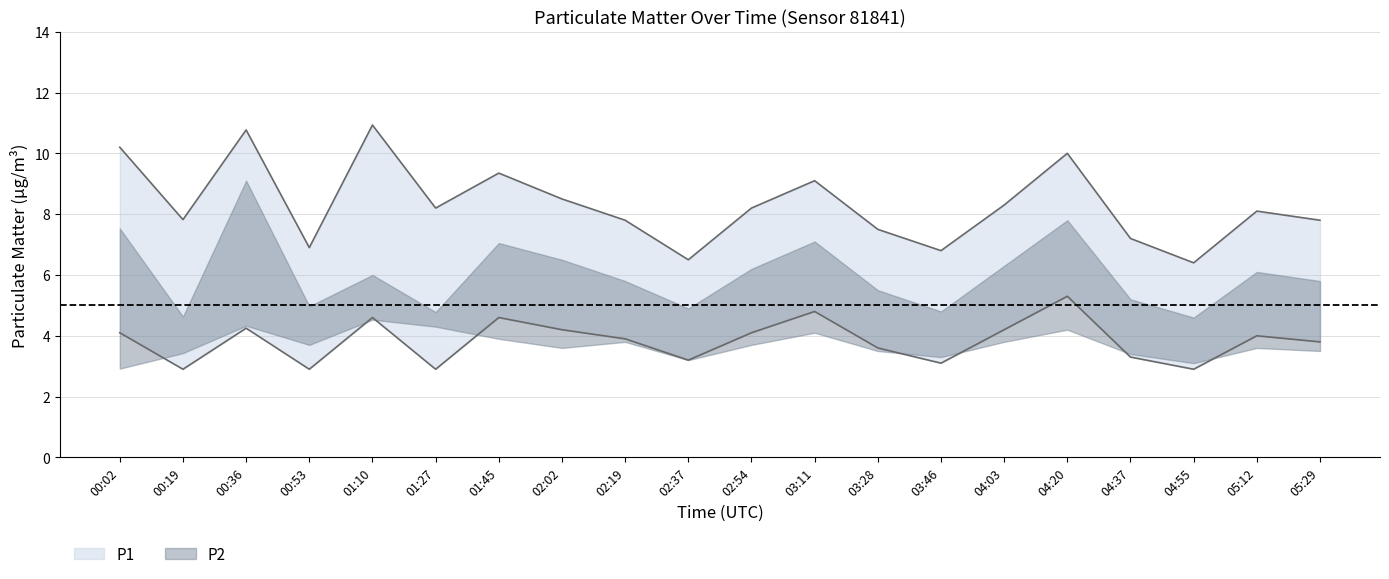

At which label does P1_upper first exceed 8?

00:02